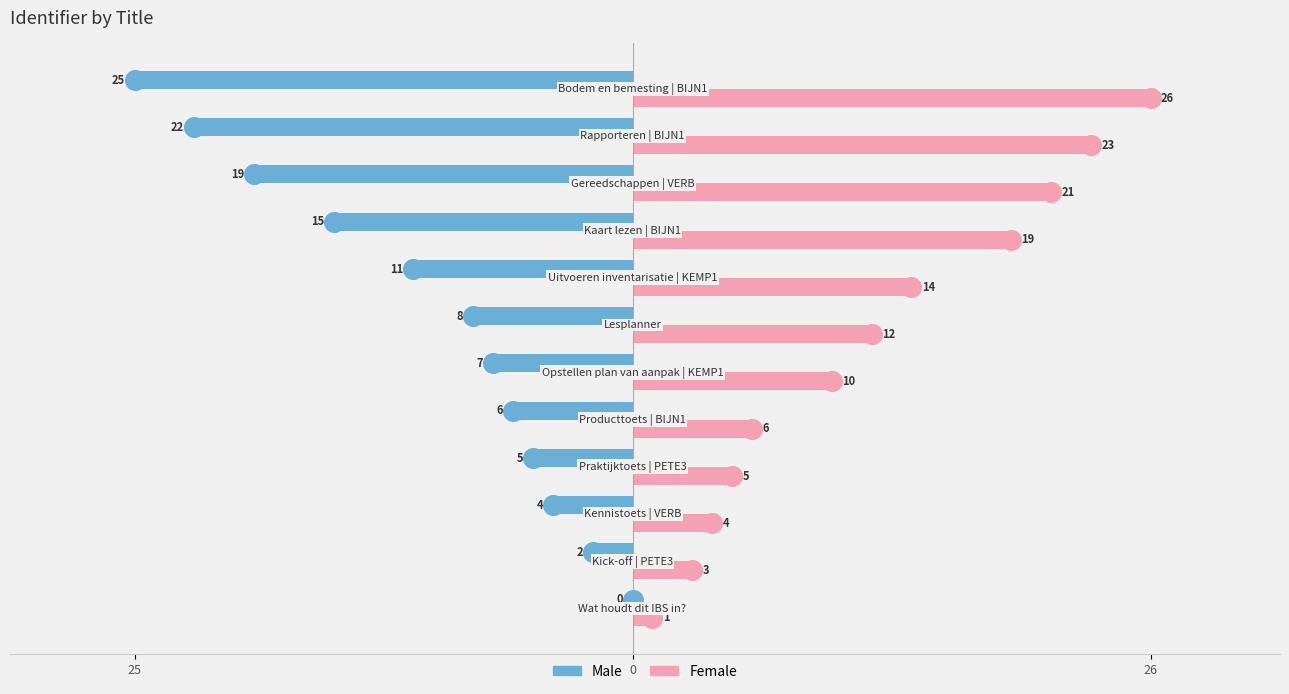

Which series has the largest Y range (max minus min)?

Male